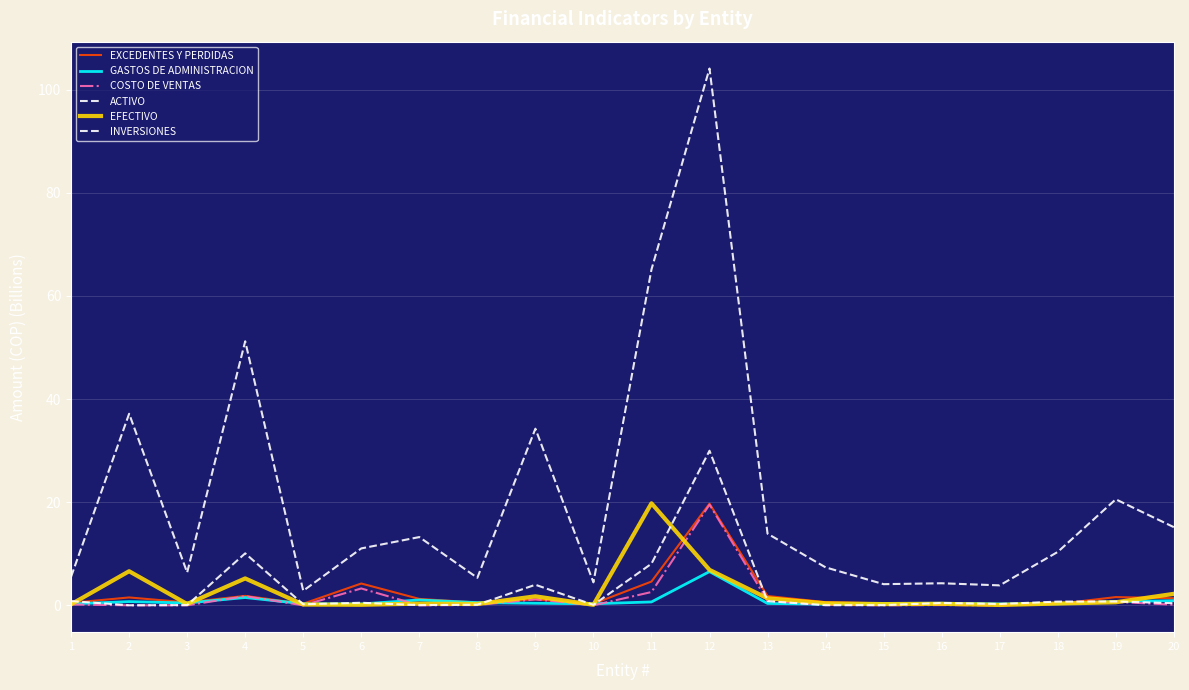

How many lines are shown in the chart?

6